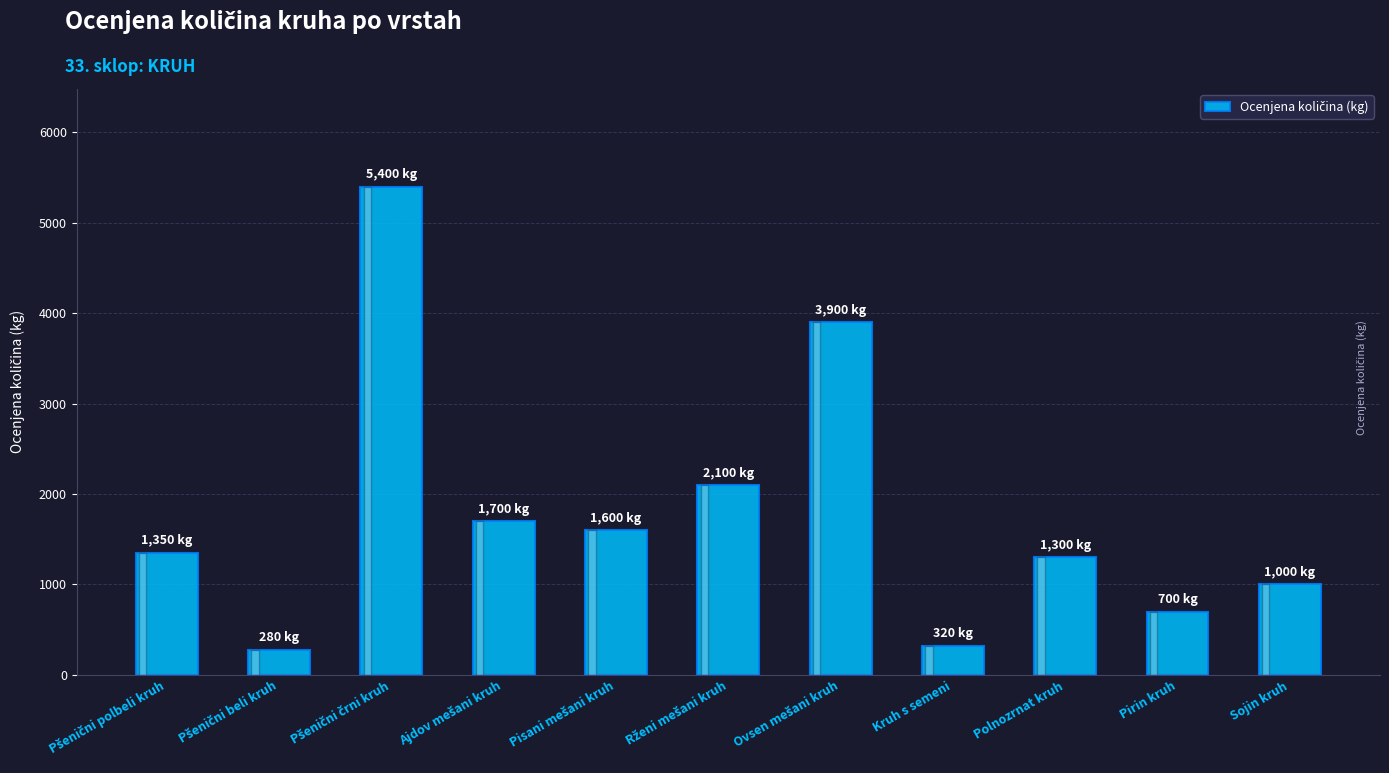

What is the average value?

1786